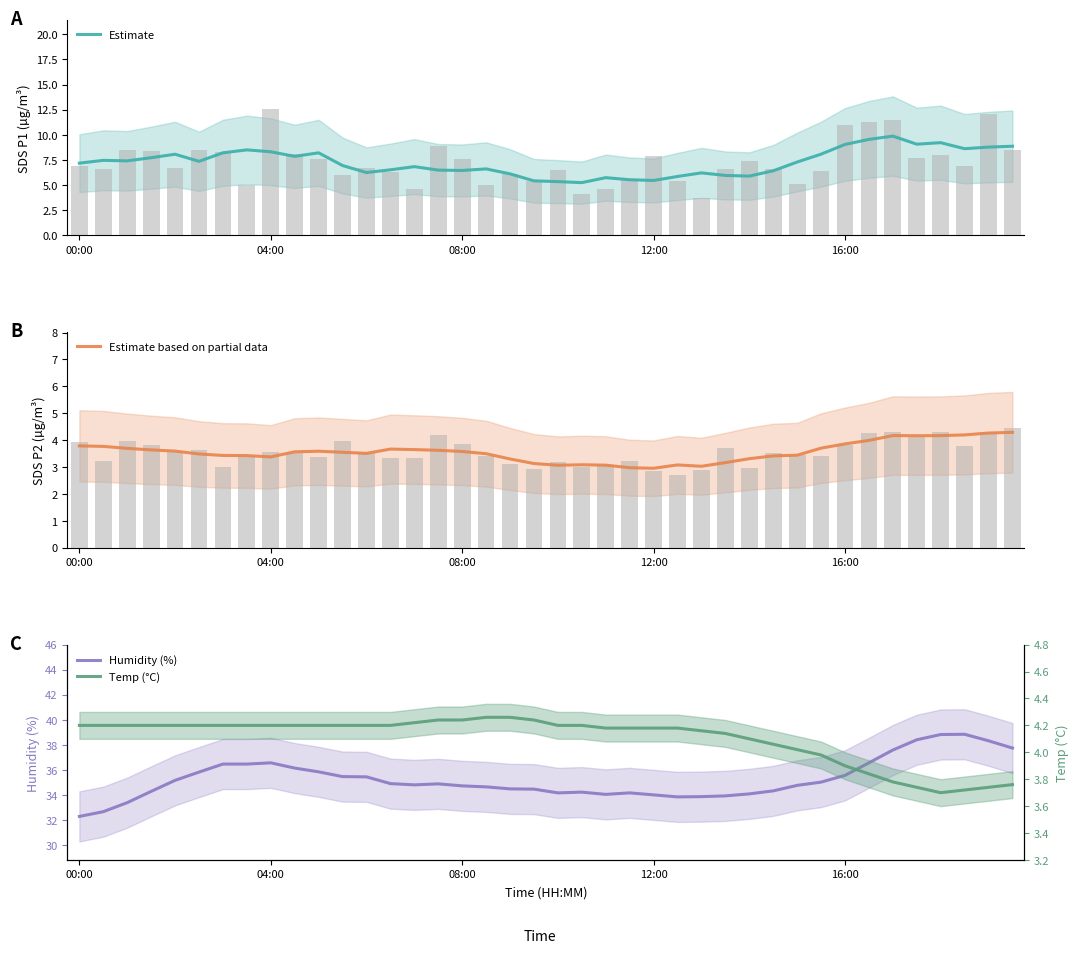

Is it true that Humidity (%) equals 38.4 at 35?

True